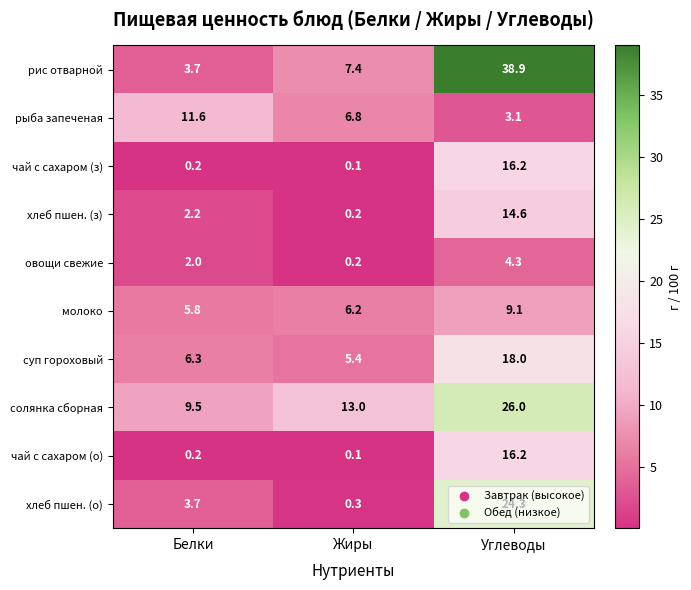

At which label does суп гороховый first exceed 6?

Белки